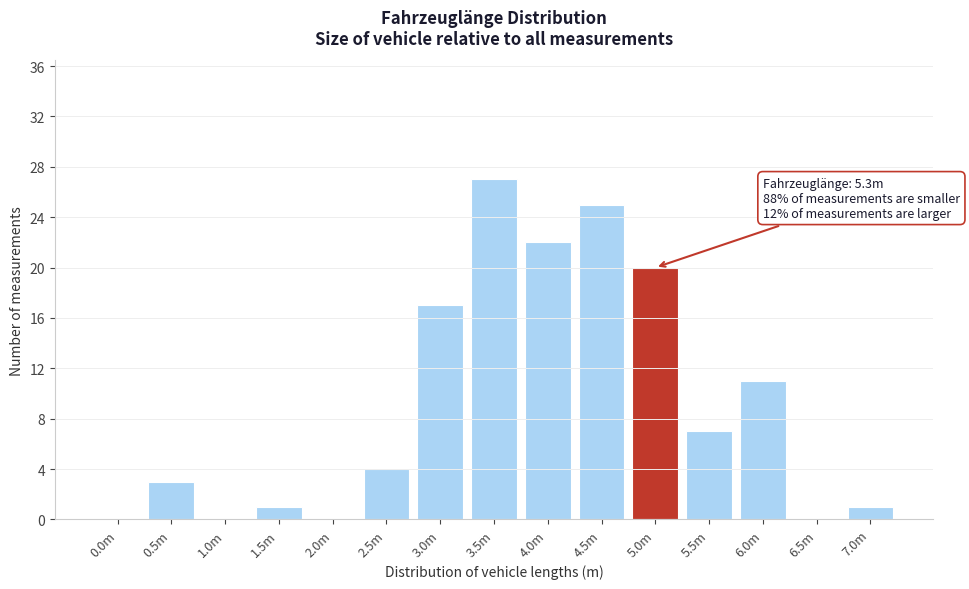

Reading left to right, list all the values displayed in this chart.

0.0m=0	0.5m=3	1.0m=0	1.5m=1	2.0m=0	2.5m=4	3.0m=17	3.5m=27	4.0m=22	4.5m=25	5.0m=20	5.5m=7	6.0m=11	6.5m=0	7.0m=1